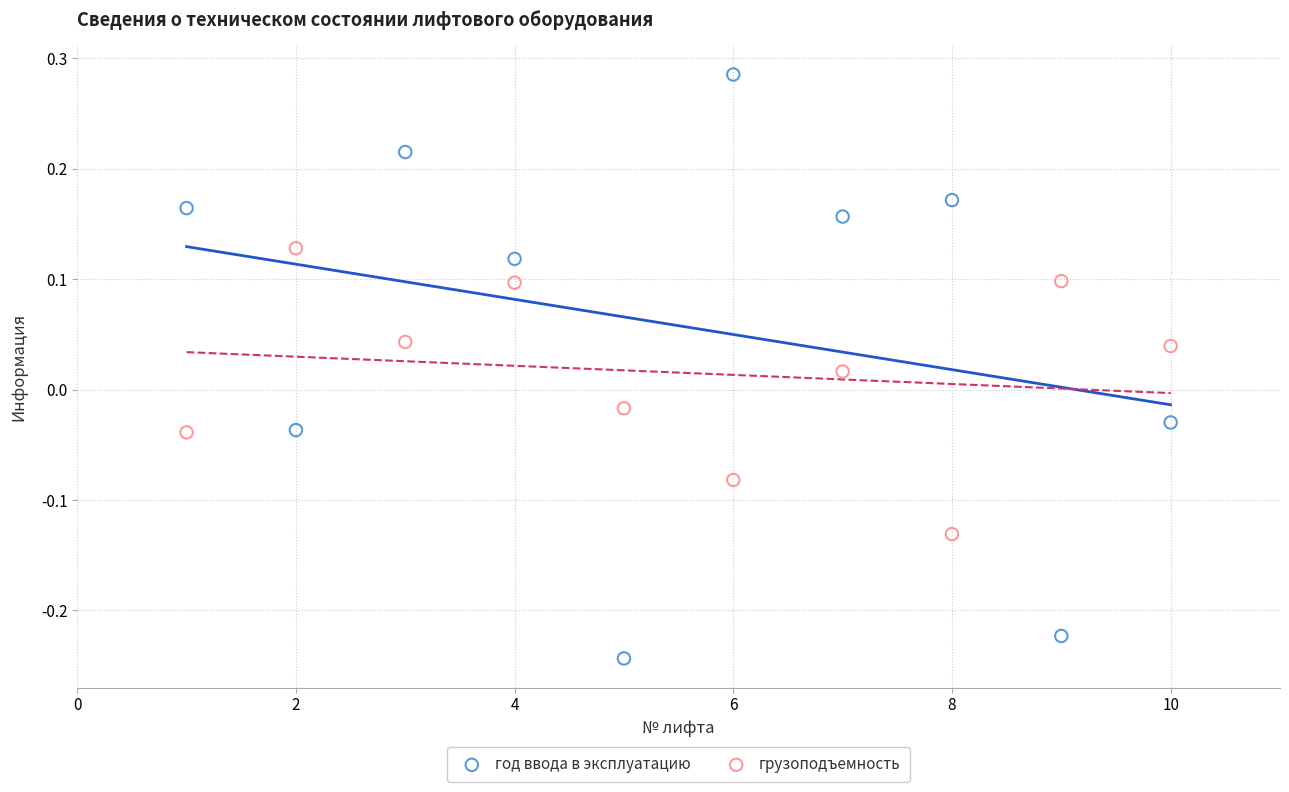

Across all data points, what is the range of Y values (max minus min)?

0.5